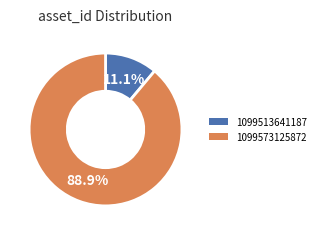

Is it true that 1099513641187 is 21% of the pie?

False